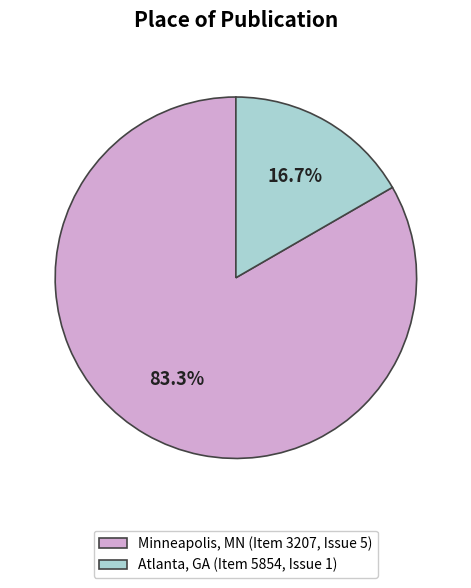

Which slice is the largest?

Minneapolis, MN (Item 3207, Issue 5)